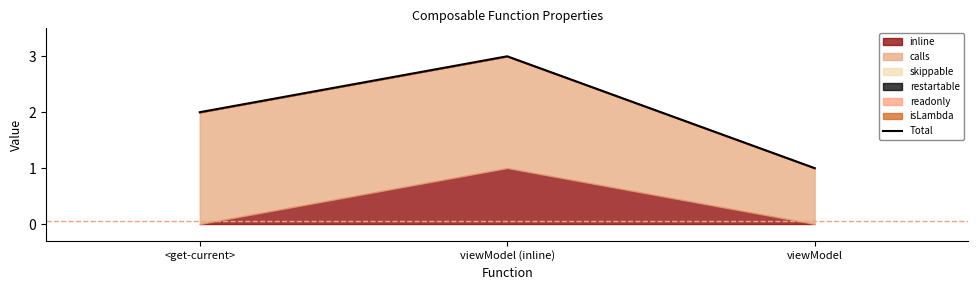

How many values exceed 2?

1